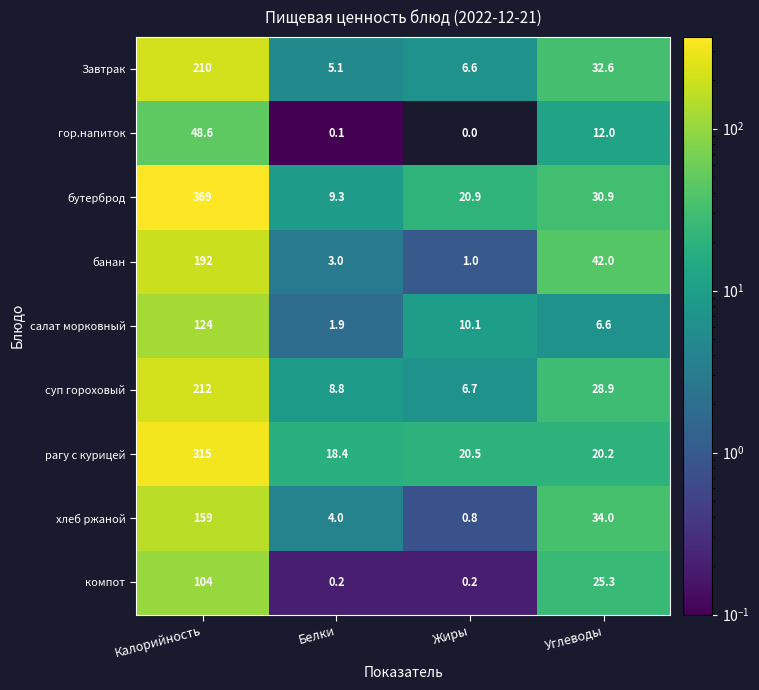

At which category is the sum across all series the highest?

Калорийность